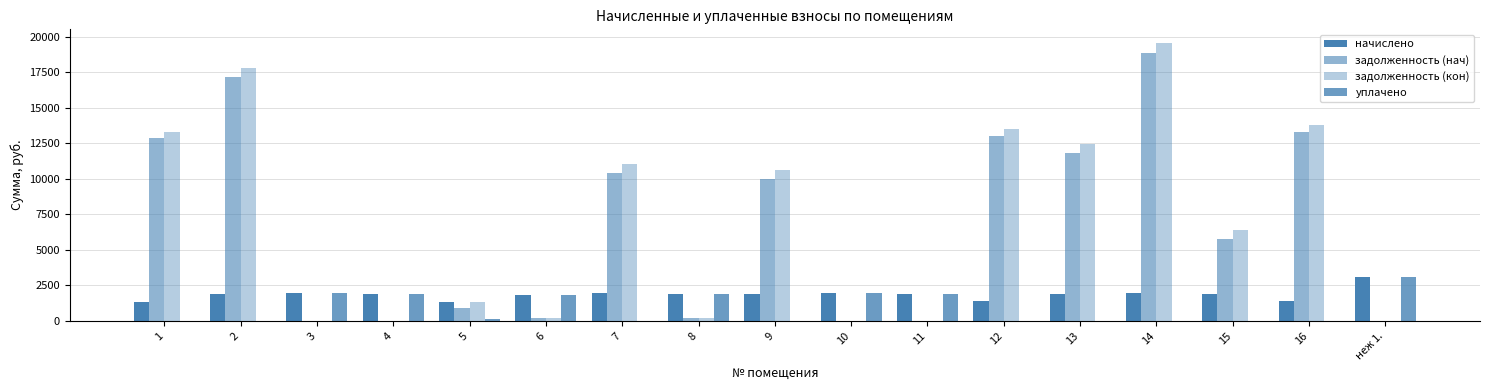

At which label is задолженность (кон) closest to 9766?

9